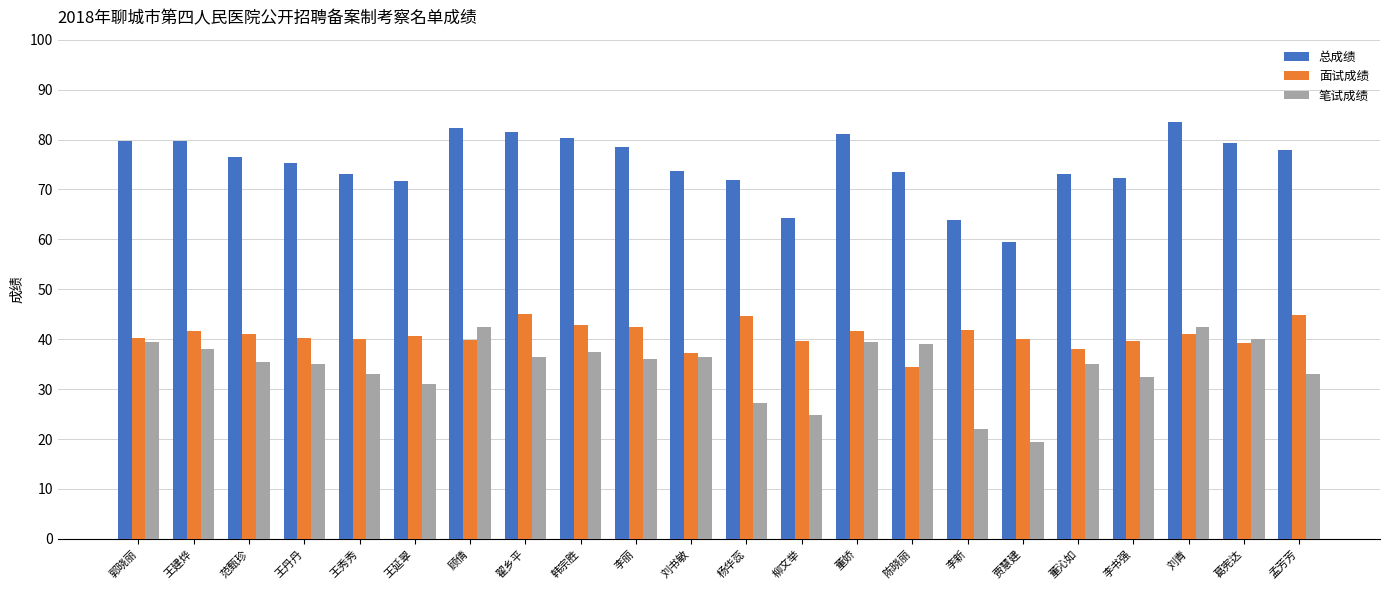

Is the value of 面试成绩 at 李书强 greater than the value of 总成绩 at 王延翠?

No